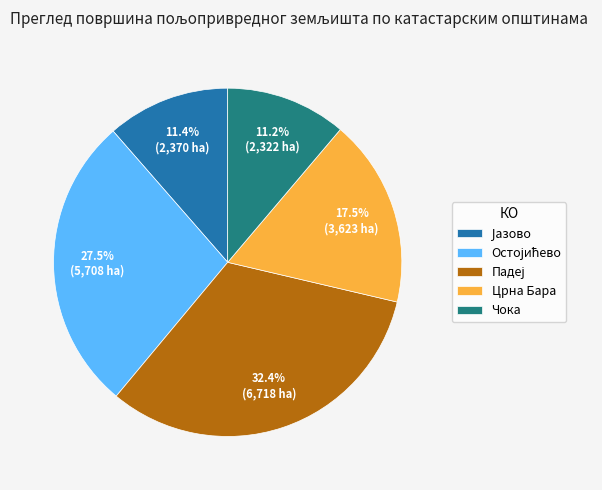

Is it true that Црна Бара is 11% of the pie?

False